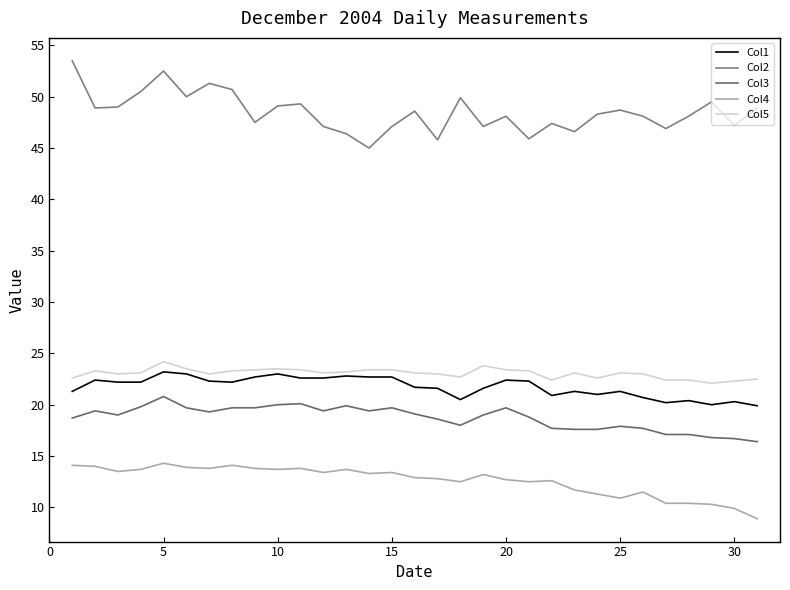

Does the chart display data point markers on the line(s)?

No